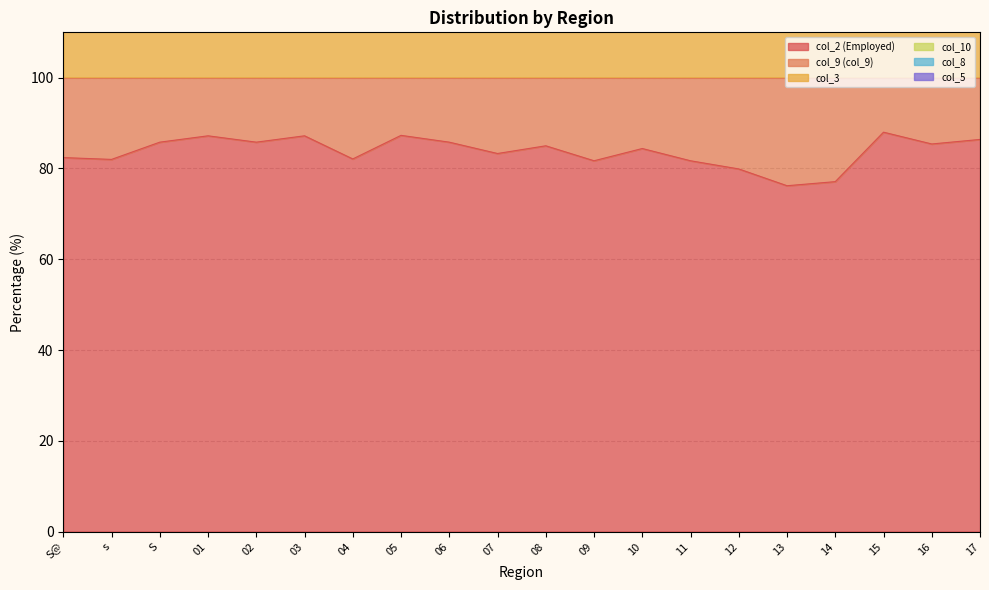

True or false: col_10 and col_9 (col_9) cross at least once.

False